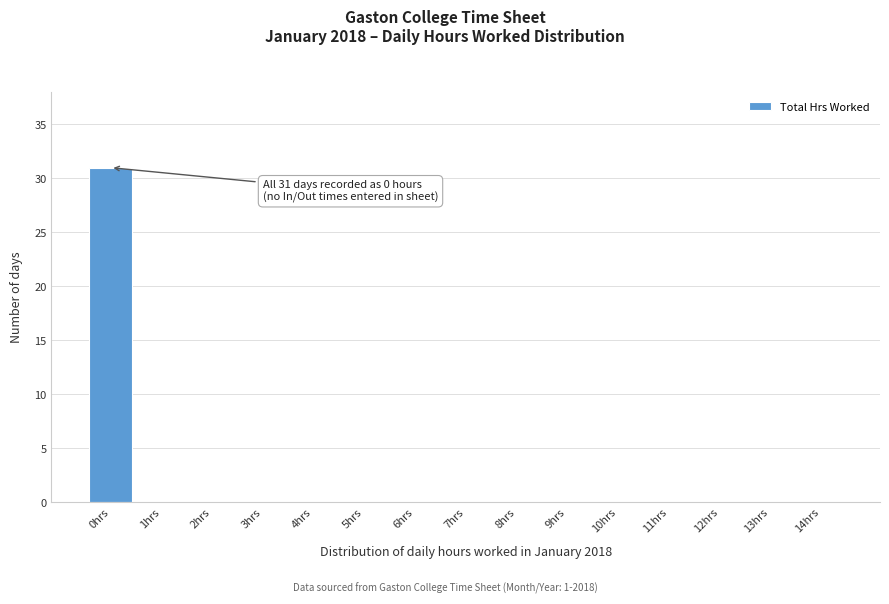

Reading left to right, extract all data points from this chart.

0hrs=31	1hrs=0	2hrs=0	3hrs=0	4hrs=0	5hrs=0	6hrs=0	7hrs=0	8hrs=0	9hrs=0	10hrs=0	11hrs=0	12hrs=0	13hrs=0	14hrs=0